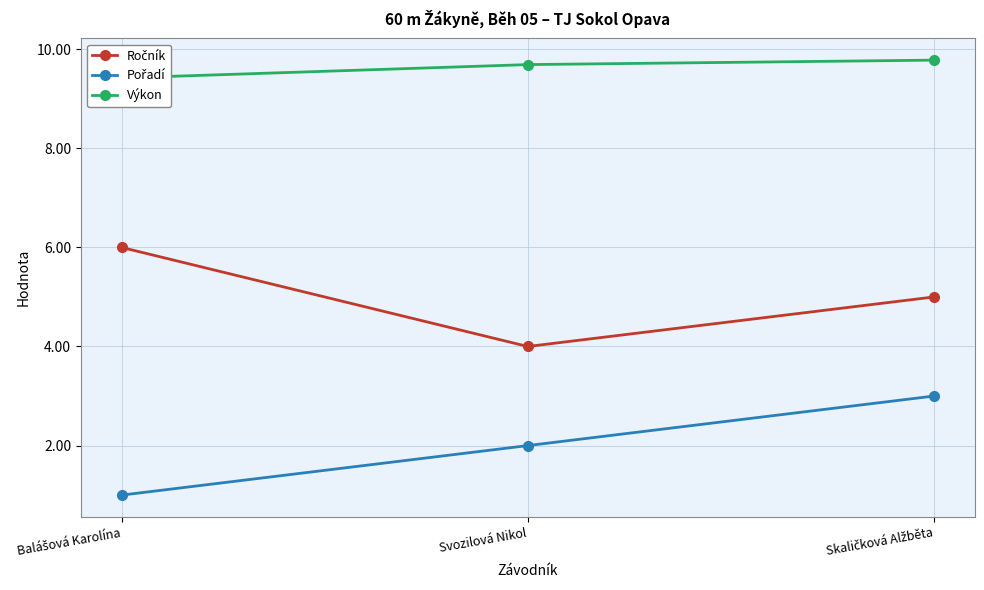

What are all the series names shown in the legend?

Ročník, Pořadí, Výkon